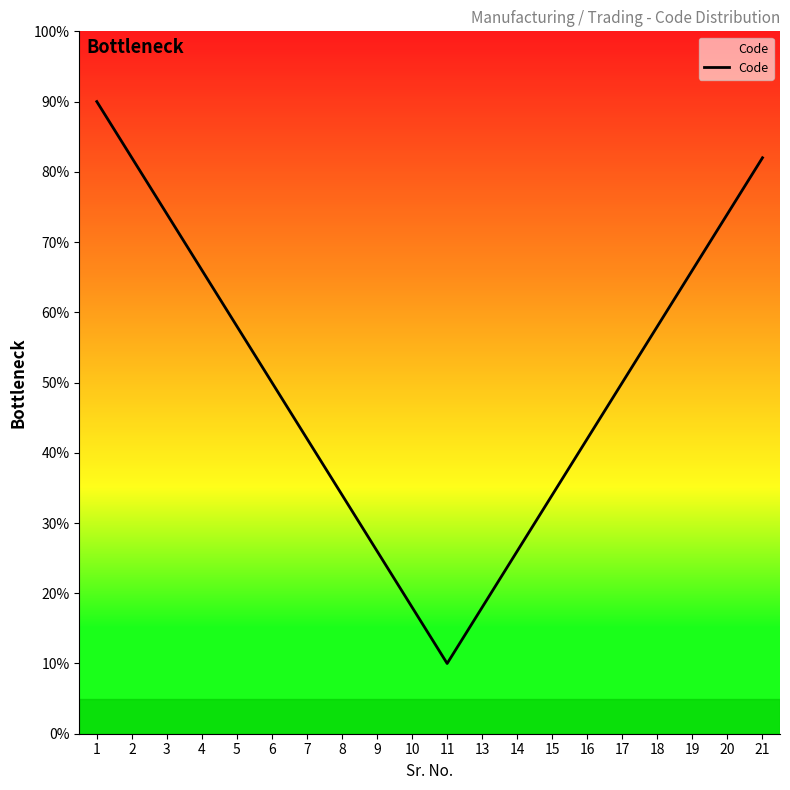

What is the value of the 20th point from the left?

82